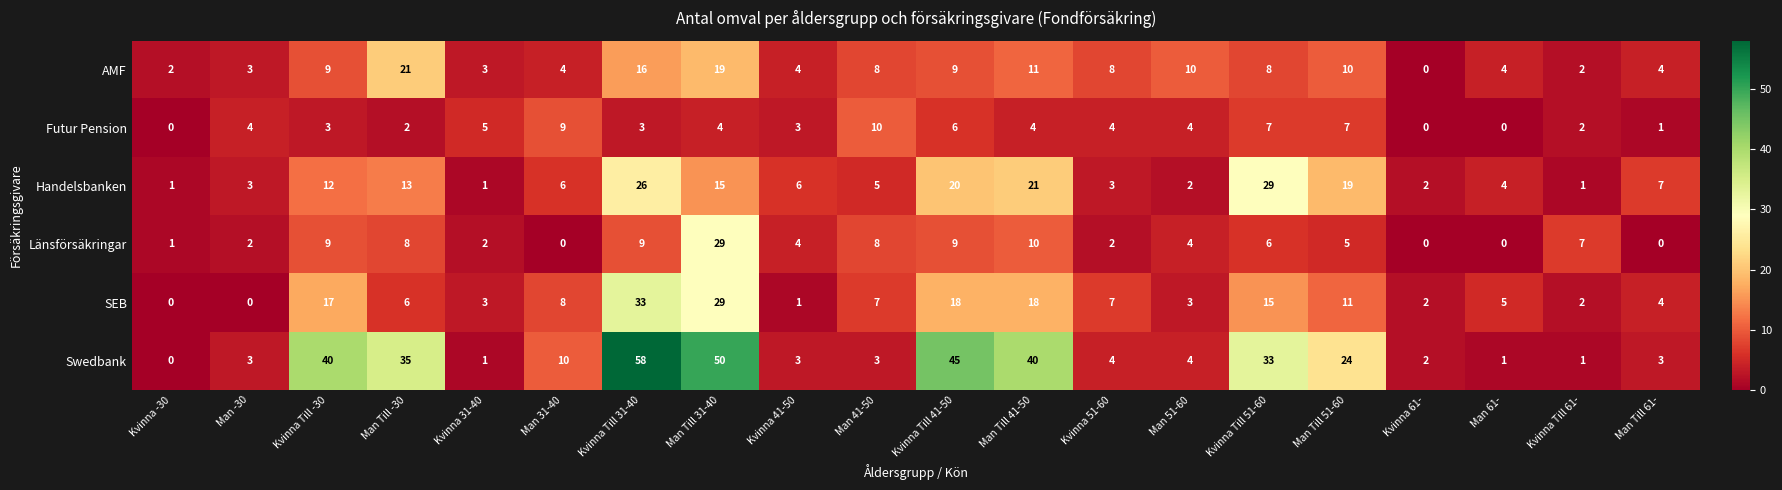

Which series has the widest spread of values?

Swedbank